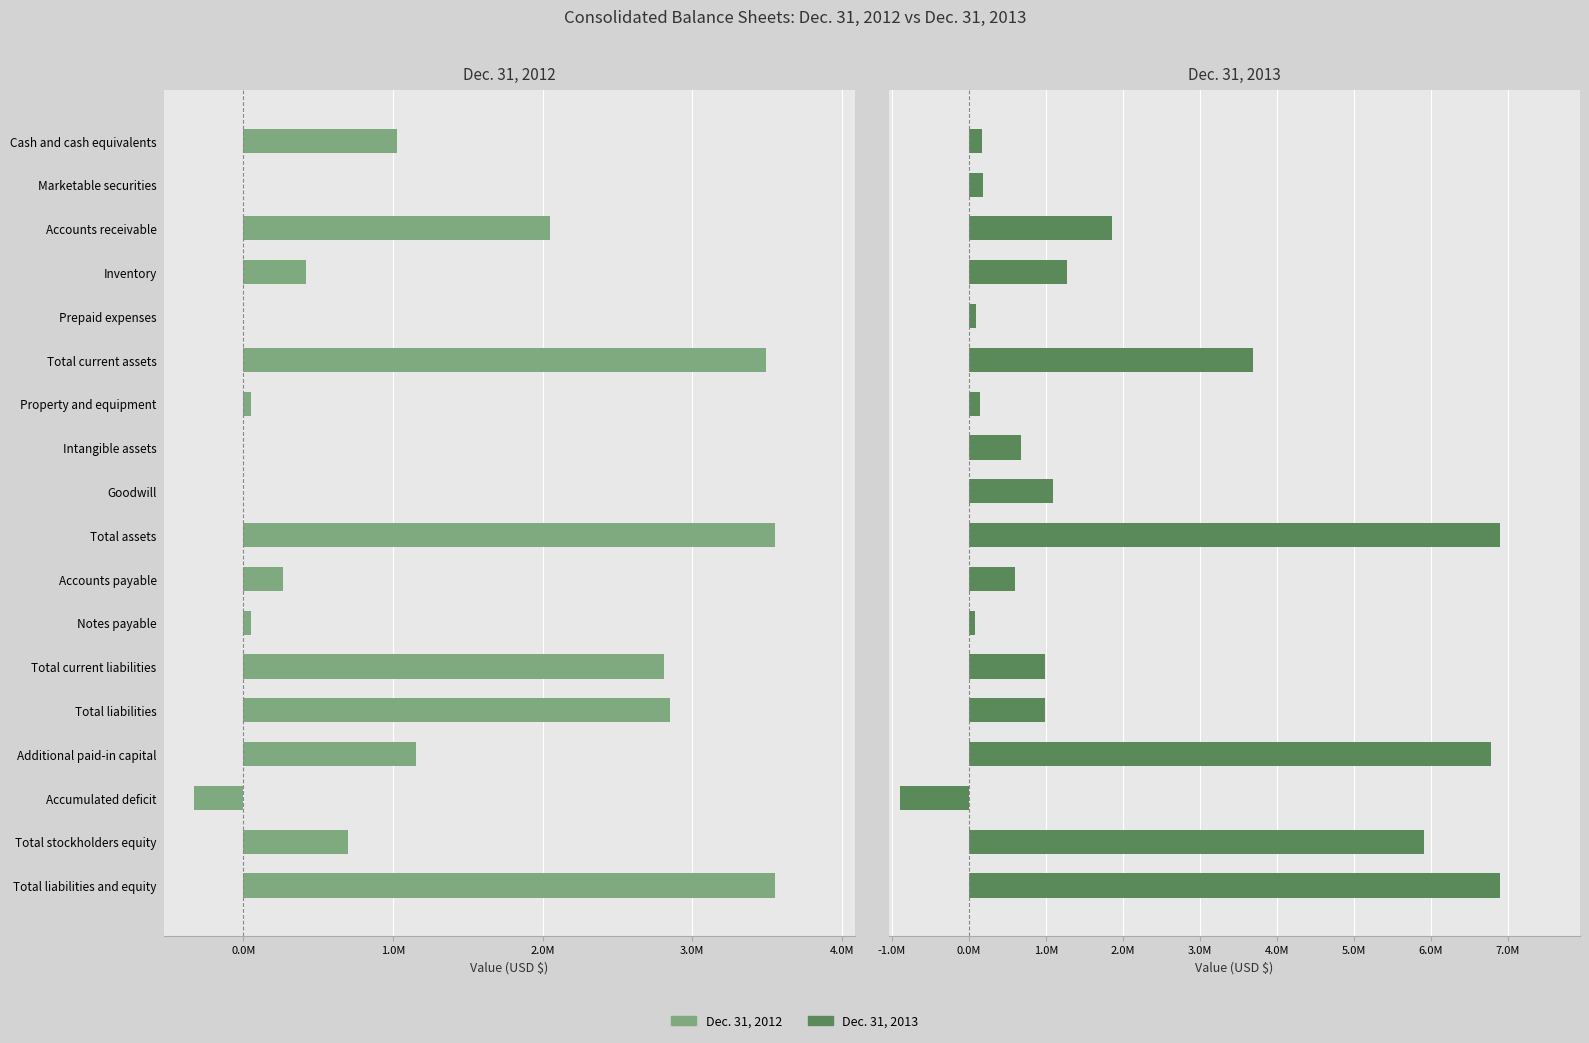

How many bars are there in each group?

2